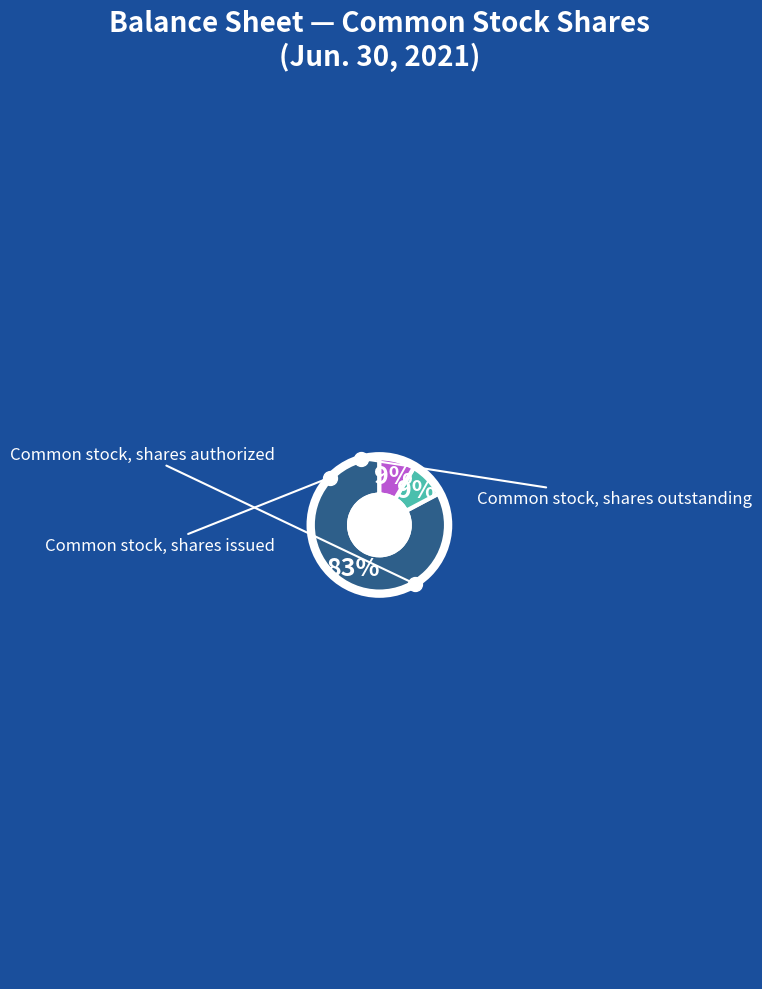

To the nearest percent, what is the average slice percentage?

33%